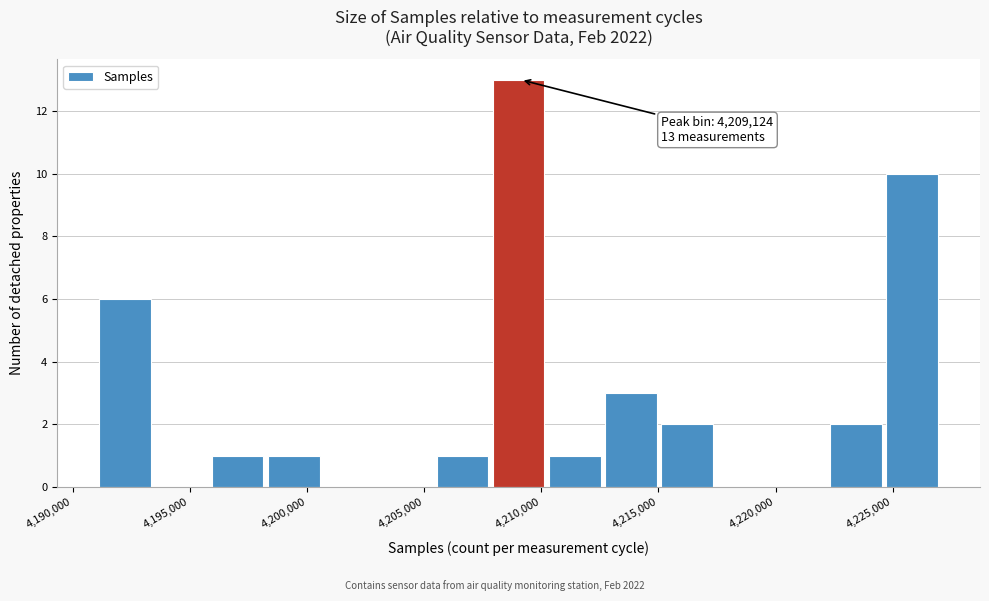

Which range on the x-axis has the tallest bar?

4208000 to 4210500